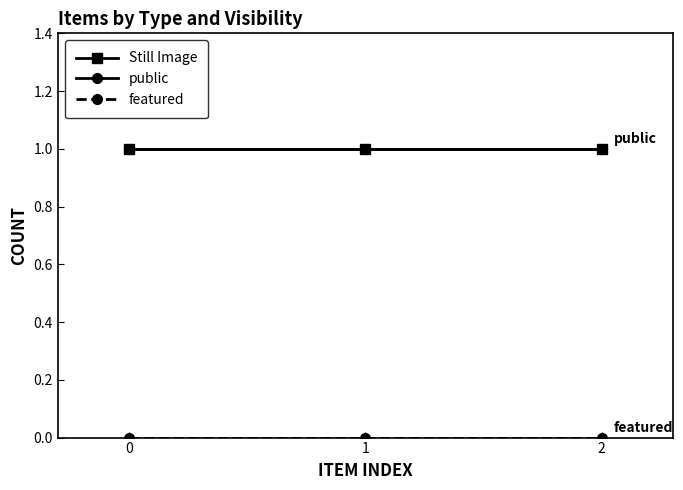

Does the chart have visible grid lines?

No